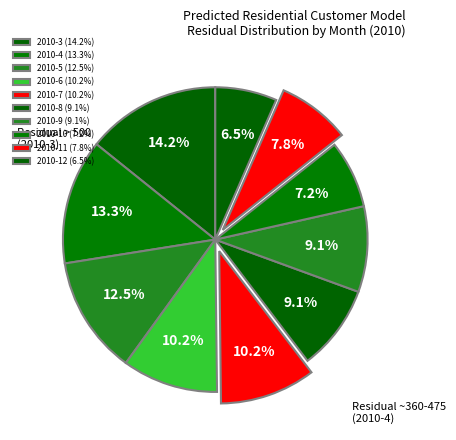

True or false: 2010-4 accounts for 13% of the total.

True